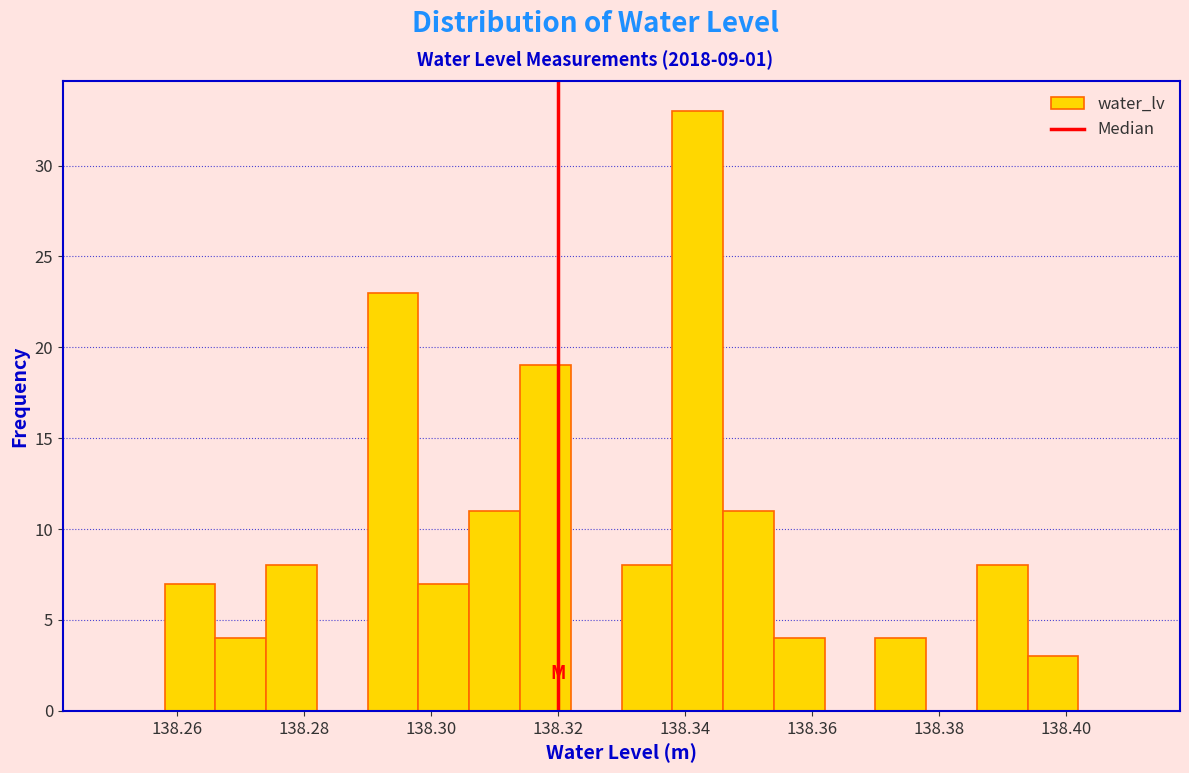

What is the height of the bar covering 138.386 to 138.394 on the x-axis? The values are not printed on the chart, so give them approximately, as read against the axis.

8